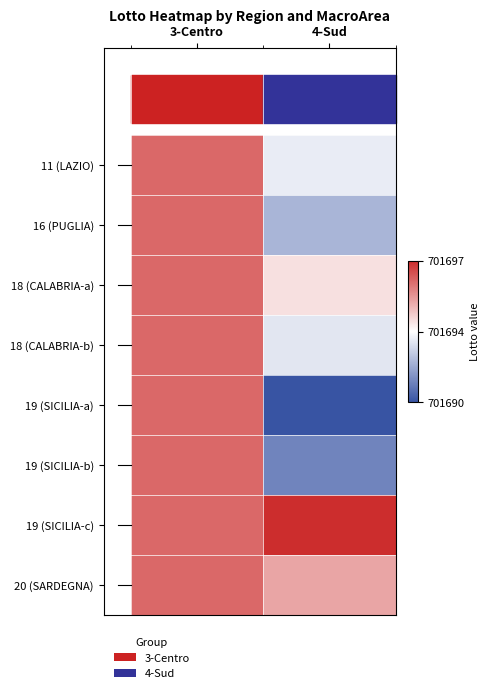

Reading right to left, what are all the values shown in this chart?

11 (LAZIO): 4-Sud=701693.1	3-Centro=701696.0
16 (PUGLIA): 4-Sud=701692.0	3-Centro=701696.0
18 (CALABRIA-a): 4-Sud=701694.0	3-Centro=701696.0
18 (CALABRIA-b): 4-Sud=701693.0	3-Centro=701696.0
19 (SICILIA-a): 4-Sud=701690.0	3-Centro=701696.0
19 (SICILIA-b): 4-Sud=701691.0	3-Centro=701696.0
19 (SICILIA-c): 4-Sud=701697.0	3-Centro=701696.0
20 (SARDEGNA): 4-Sud=701695.0	3-Centro=701696.0